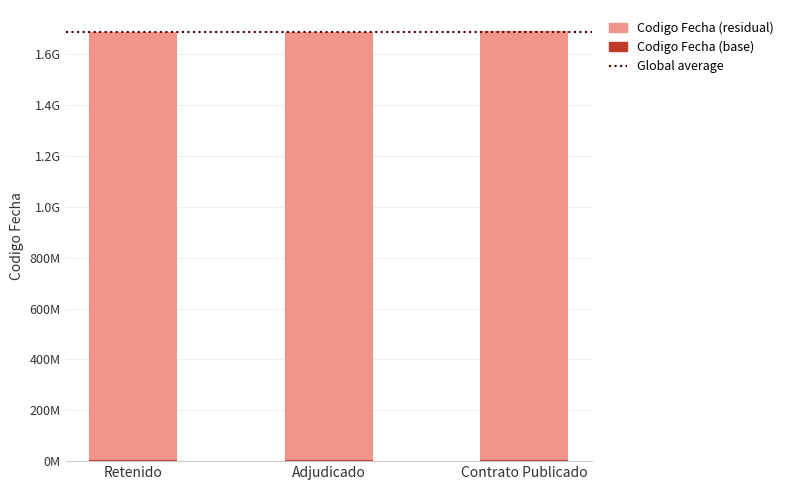

How many data points does each series have?

3